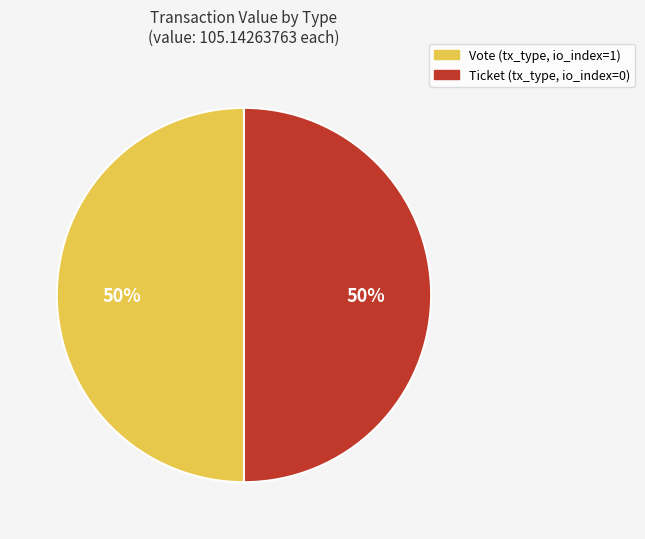

Do Ticket and Vote together represent more than half of the pie?

Yes